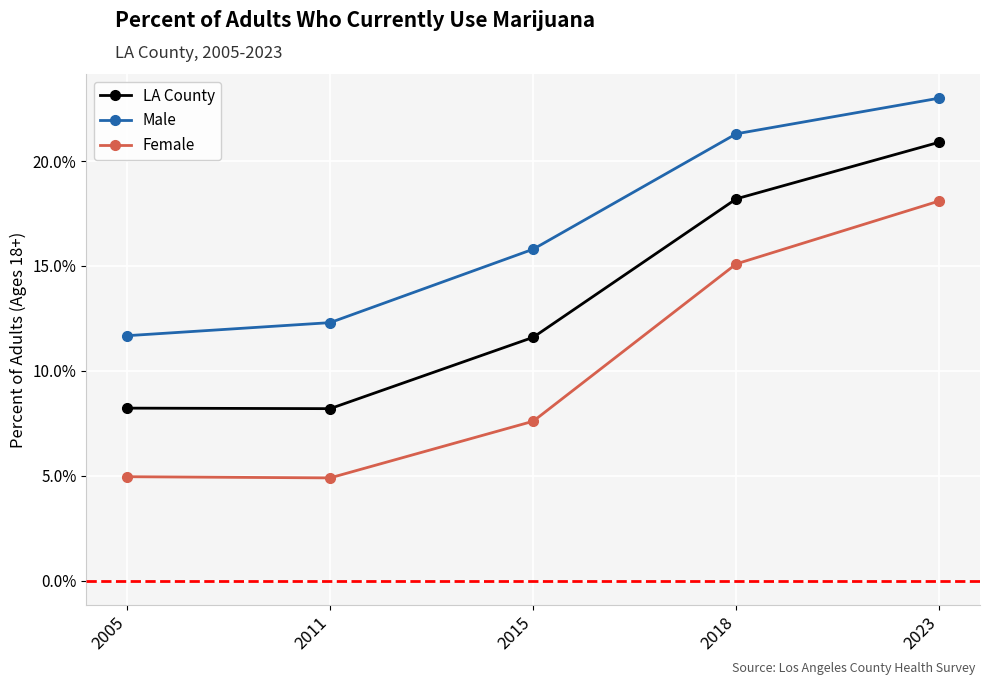

The value of LA County at 2018 is 18.2. True or false?

True